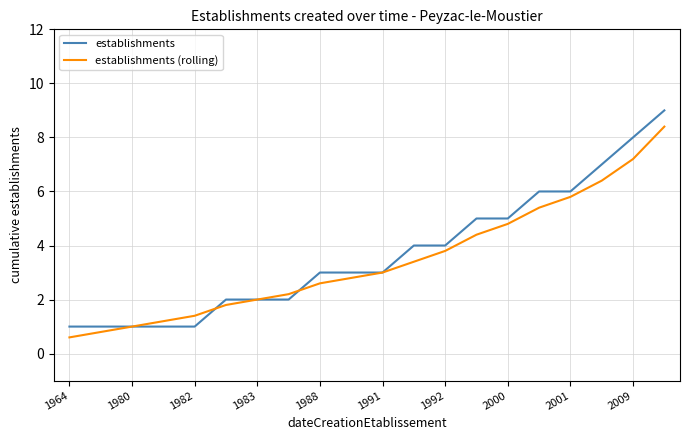

After their last crossing, which series has the higher values: establishments (rolling) or establishments?

establishments